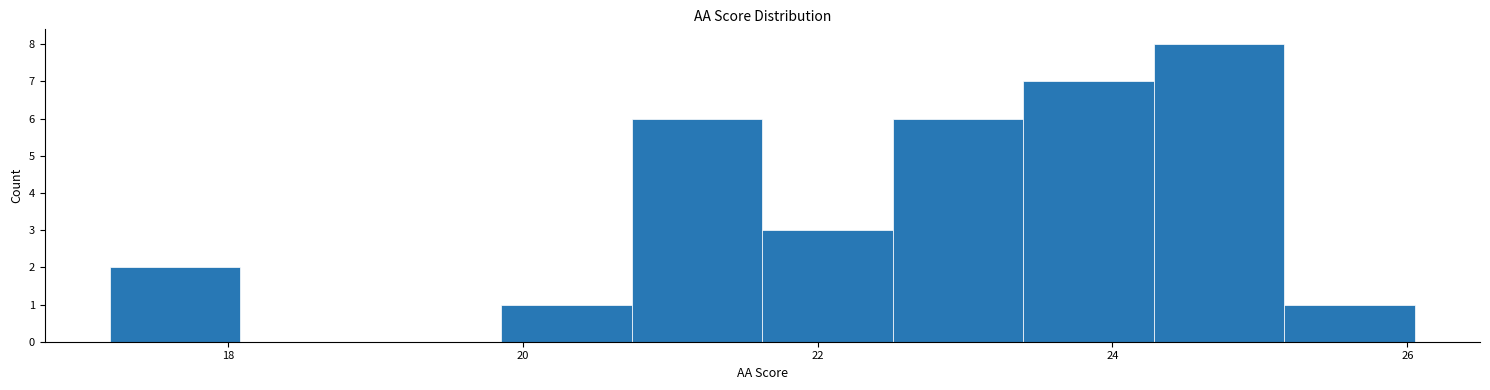

Which range on the x-axis has the tallest bar?

24.2 to 25.2